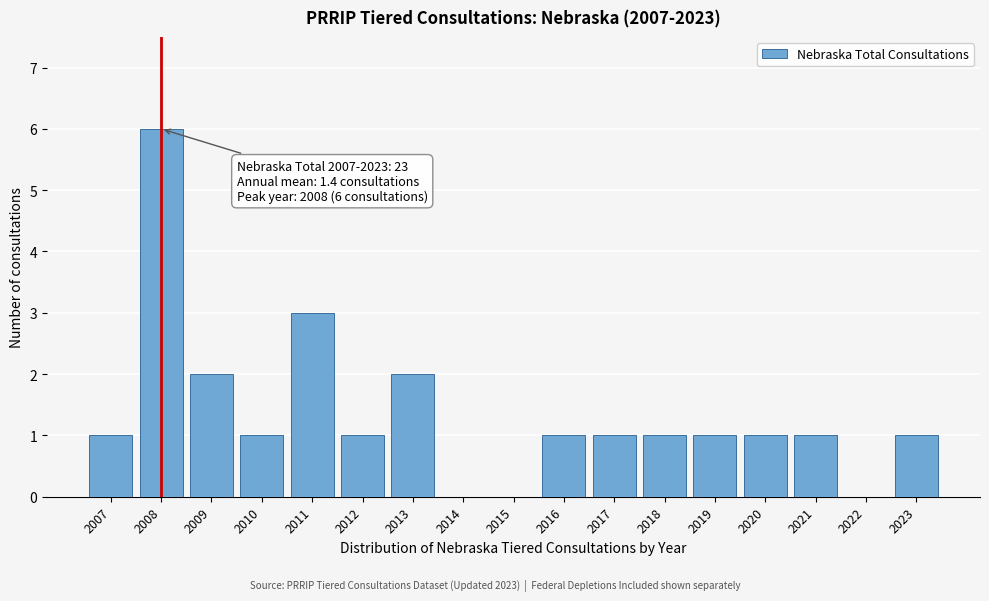

Reading left to right, transcribe all the data shown in this chart.

2007=1	2008=6	2009=2	2010=1	2011=3	2012=1	2013=2	2014=0	2015=0	2016=1	2017=1	2018=1	2019=1	2020=1	2021=1	2022=0	2023=1